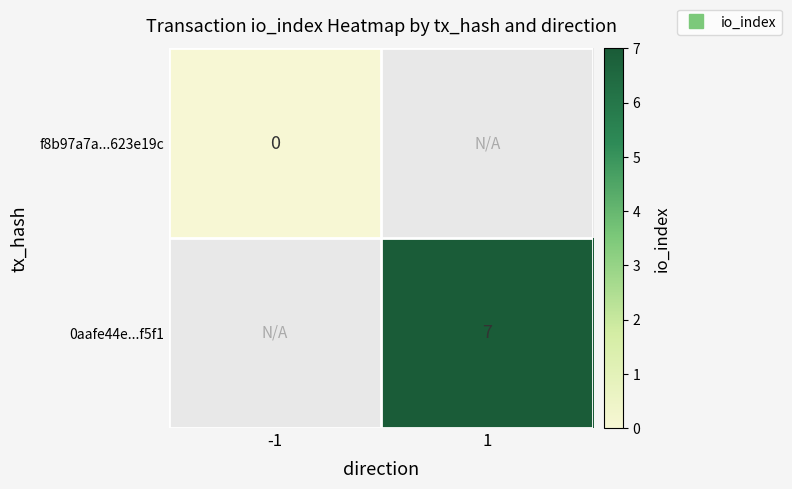

At which label does f8b97a7a...623e19c reach its peak?

-1